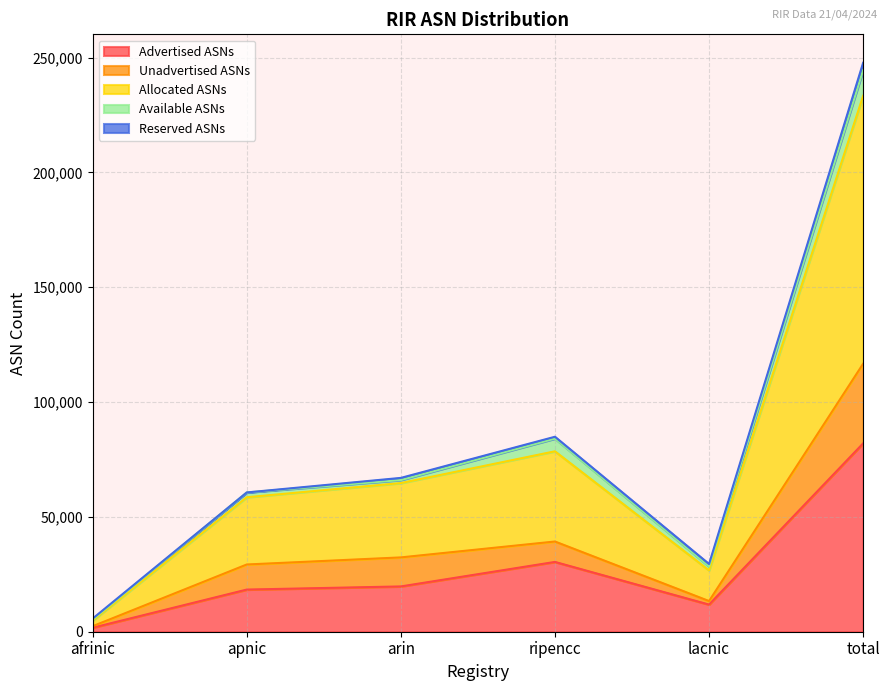

What is the maximum value for Advertised ASNs?

82032